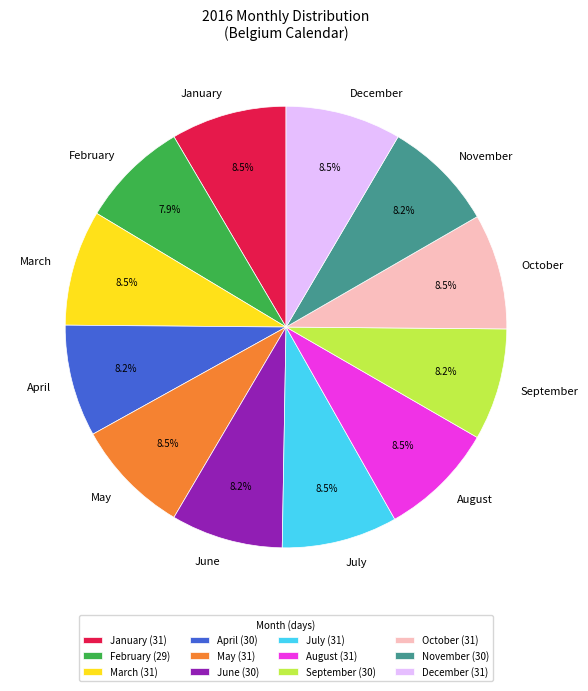

Count the number of slices in the pie.

12